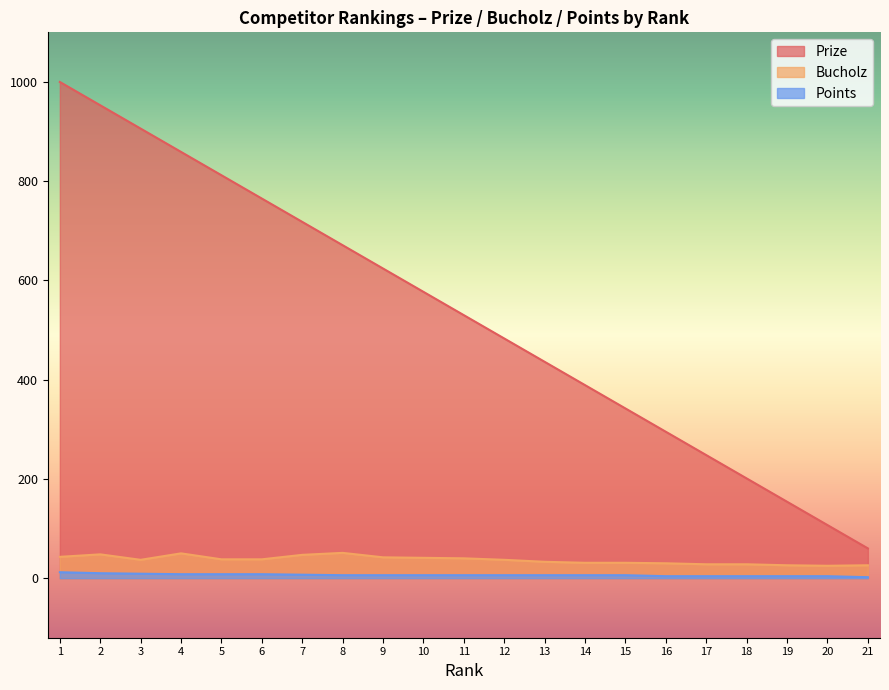

How many data points in Bucholz are less than 37?

9